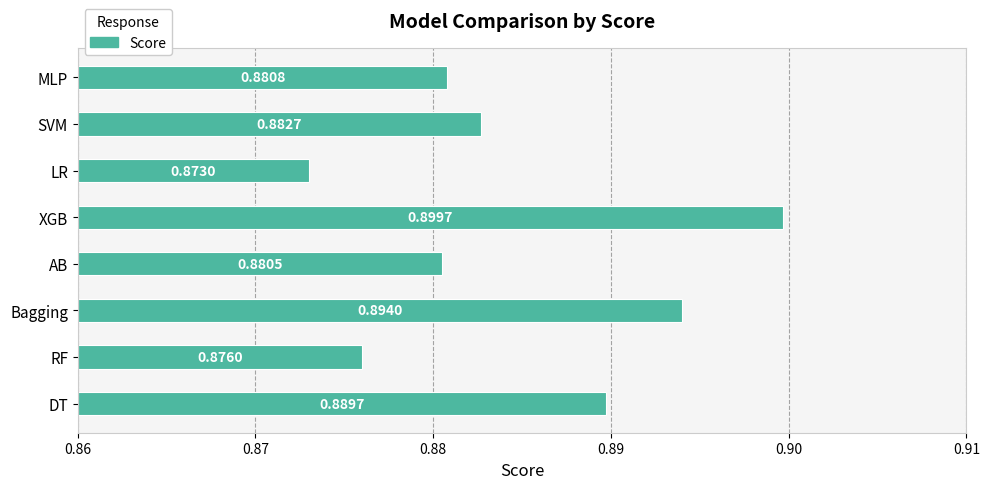

List the labels in order of value, smallest first.

LR, RF, AB, MLP, SVM, DT, Bagging, XGB